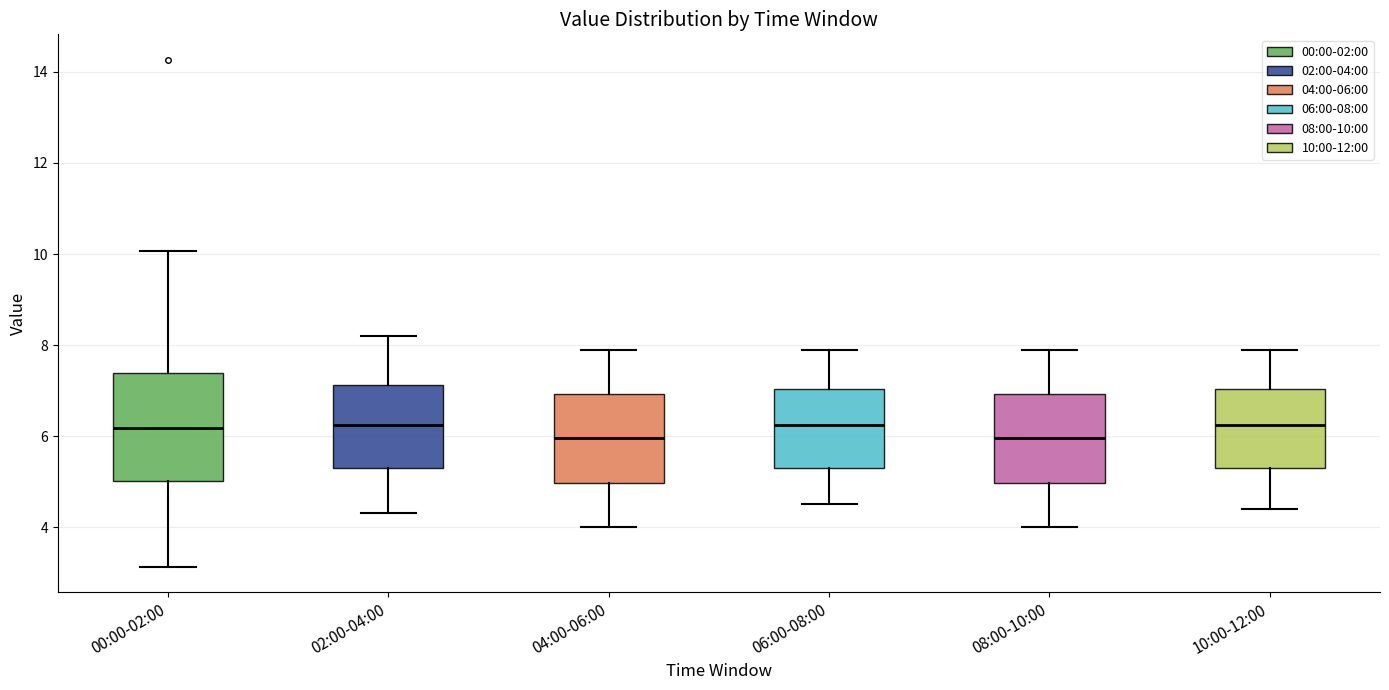

Where does the median line of the box for 04:00-06:00 sit on the y-axis? The values are not printed on the chart, so give them approximately, as read against the axis.

6.0